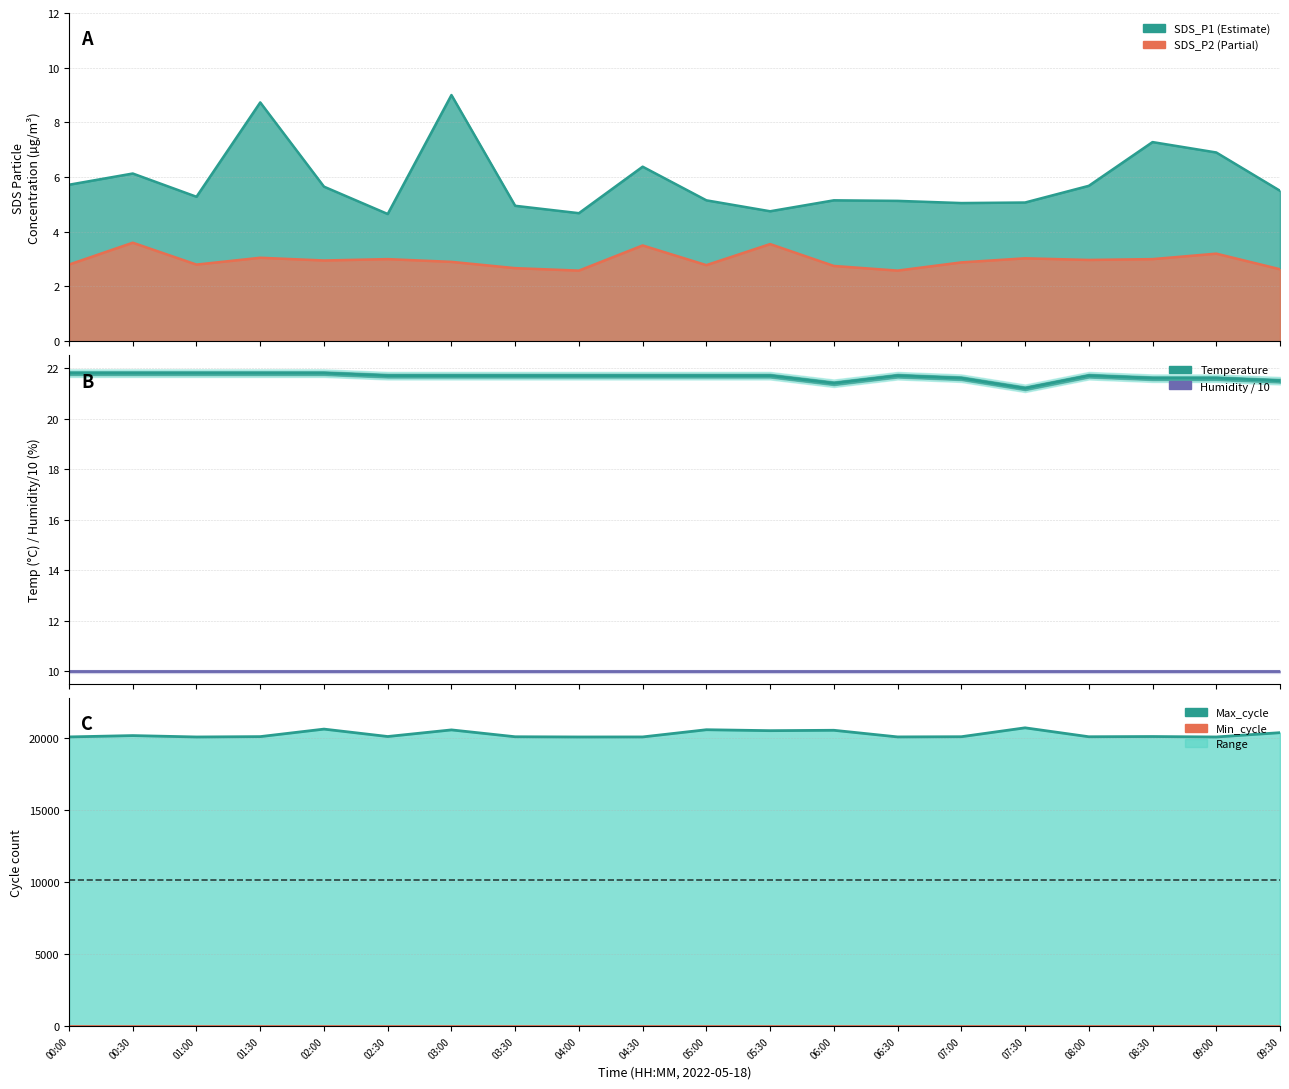

Where is the first local maximum for Temp (°C)?

06:30